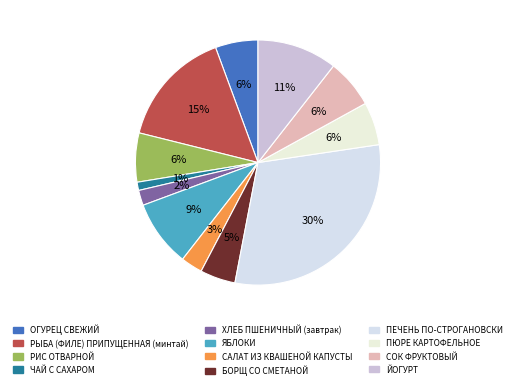

What percentage is the СОК ФРУКТОВЫЙ slice, to the nearest percent?

6%